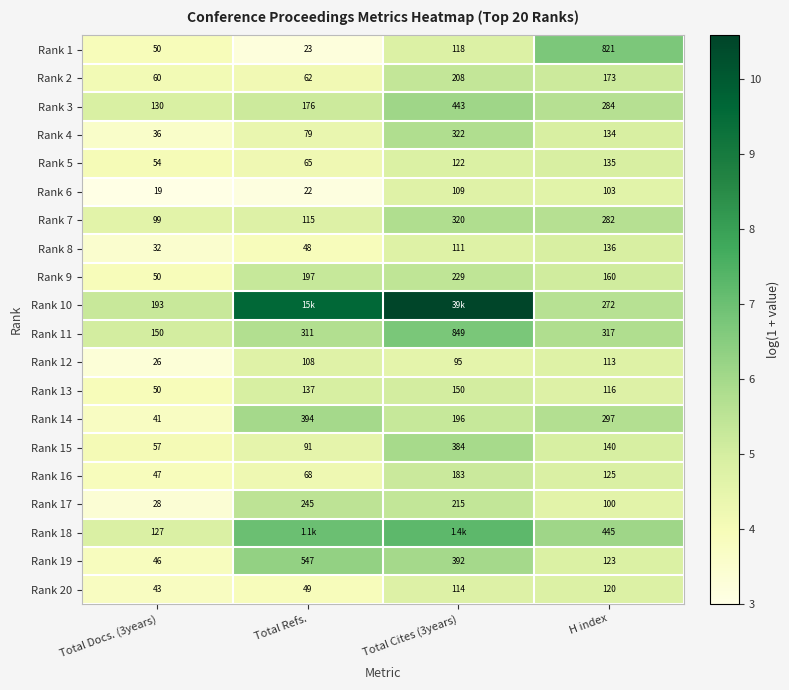

What is the maximum value shown in the chart?

10.6